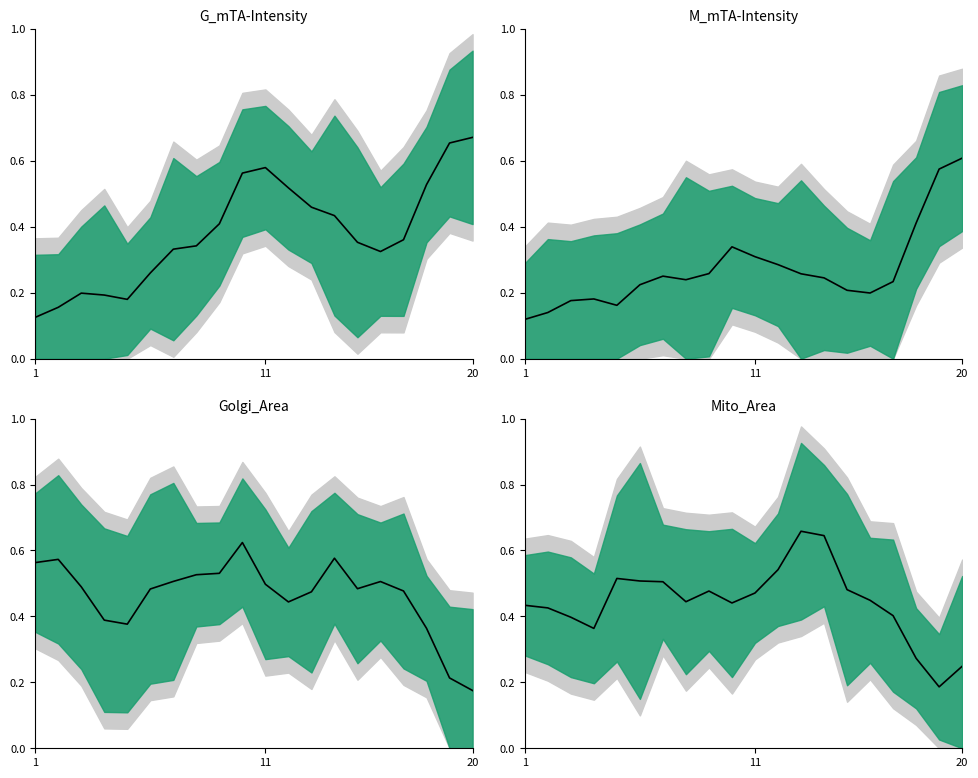

What is the label of the 1st point from the left?

1